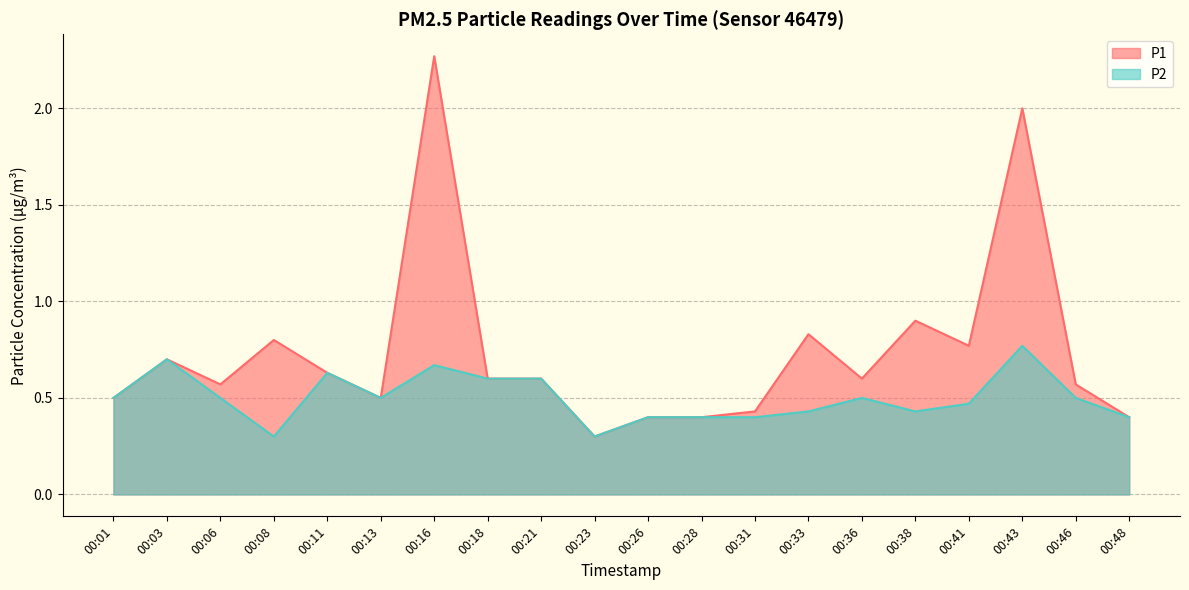

What is the sum of the P2 values at 00:43 and 00:01?

1.3